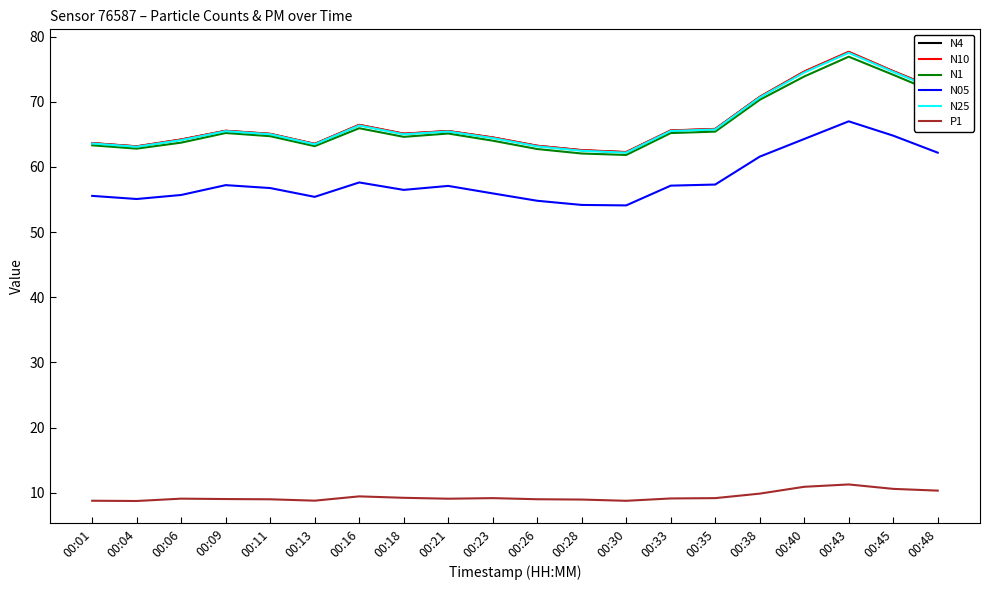

What is the difference between the N10 values at 00:04 and 00:35?

2.7